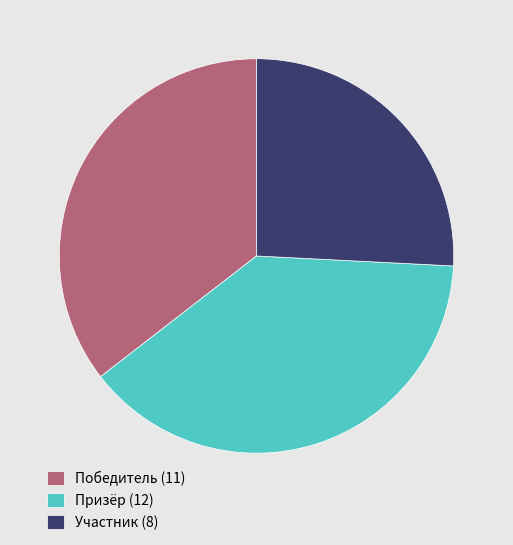

Is it true that Призёр is 46% of the pie?

False